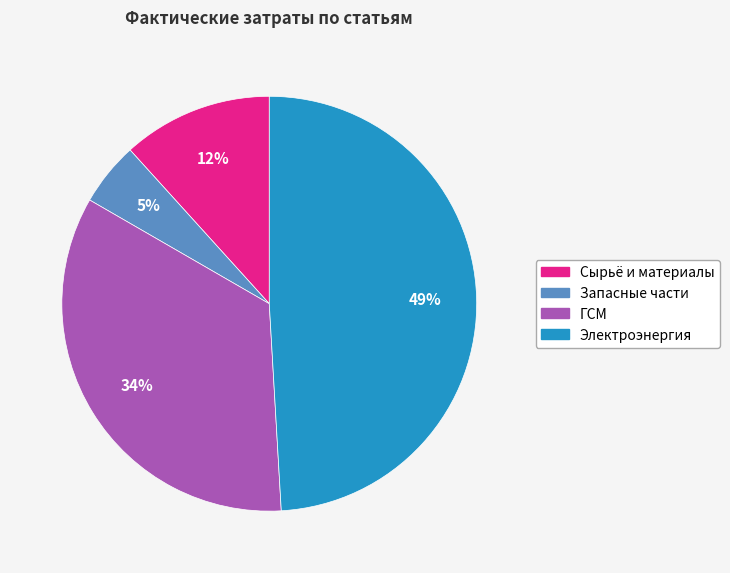

Does any single category account for the majority?

No